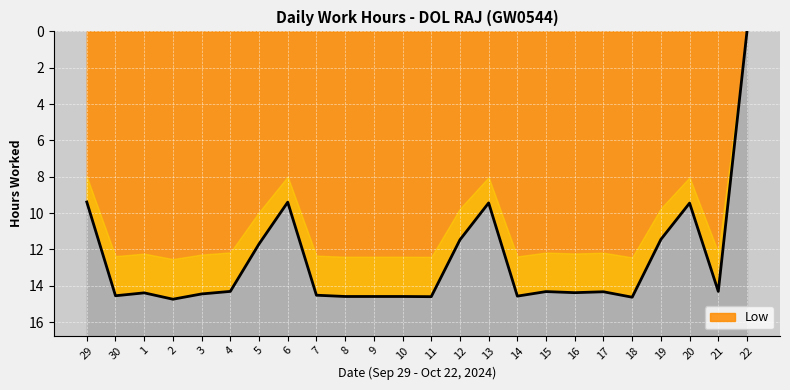

What position from the right is 13?

10